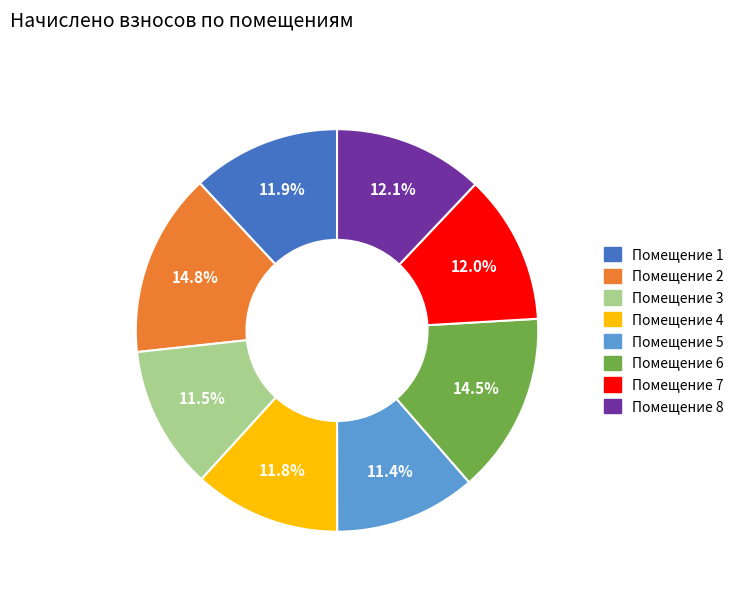

Does any single category account for the majority?

No